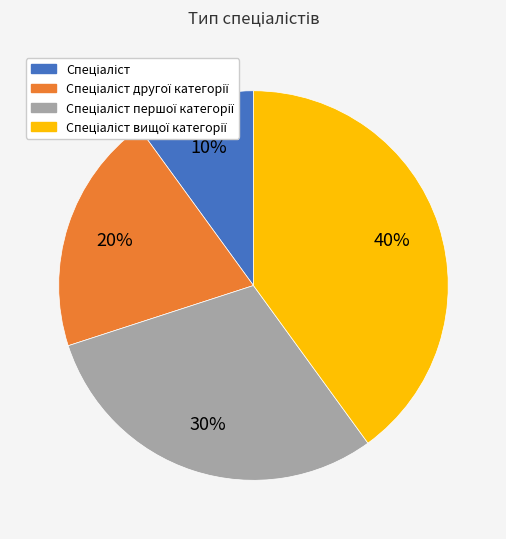

Does any single category account for the majority?

No